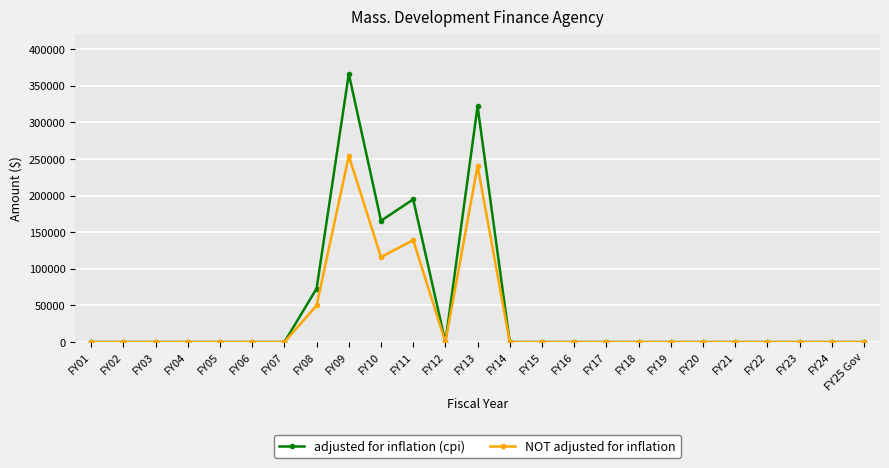

Between FY09 and FY25 Gov, which series saw the biggest shift?

adjusted for inflation (cpi)